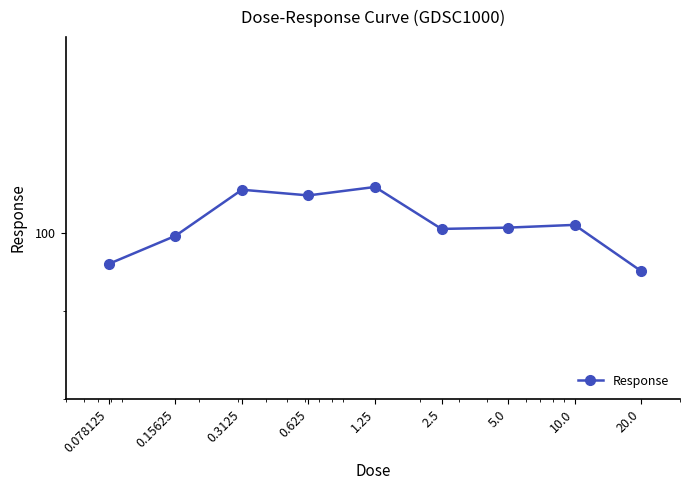

Does the chart display data point markers on the line(s)?

Yes